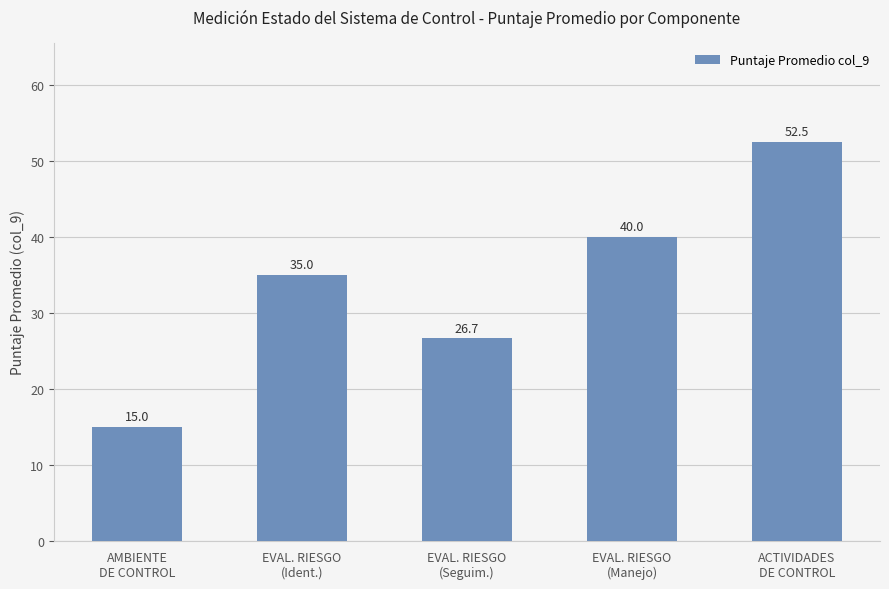

What is the greatest value displayed?

52.5